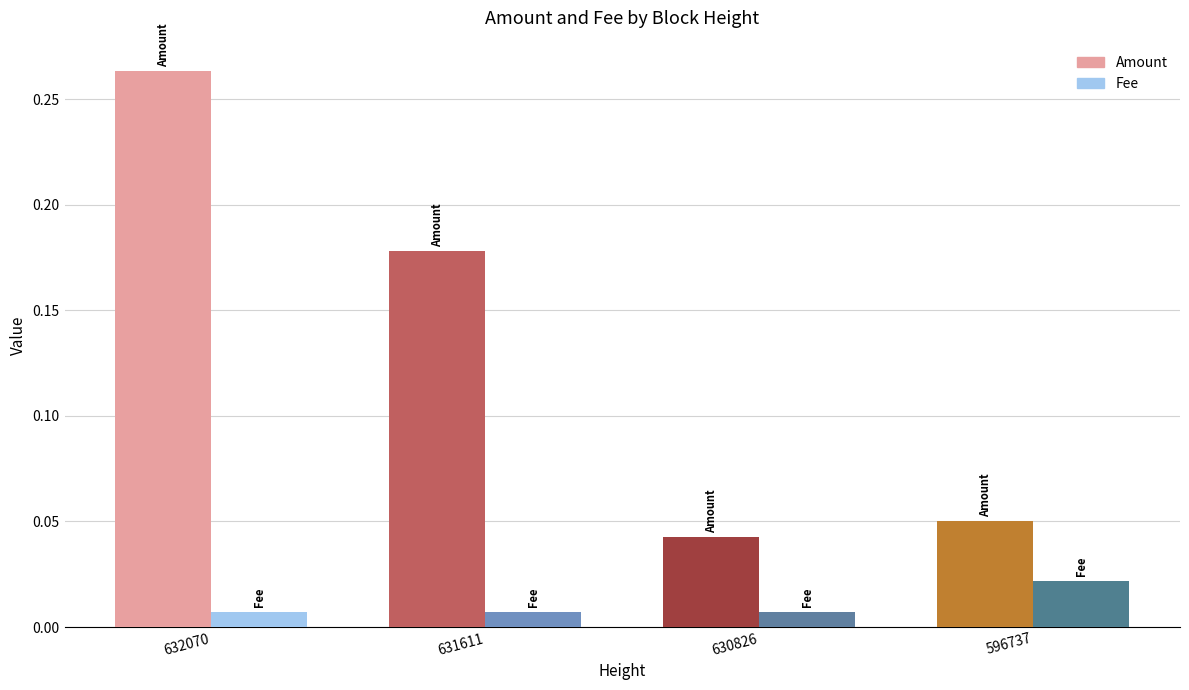

Which category has the highest value across all series?

632070